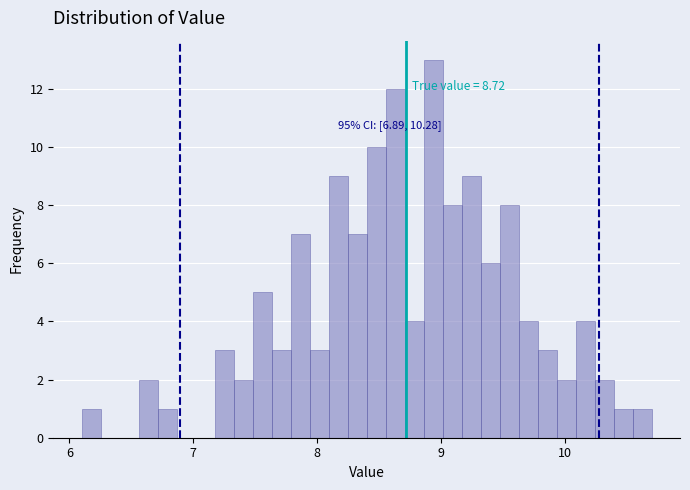

Read against the x-axis, roughly where is the centre of the tallest bar?

8.9